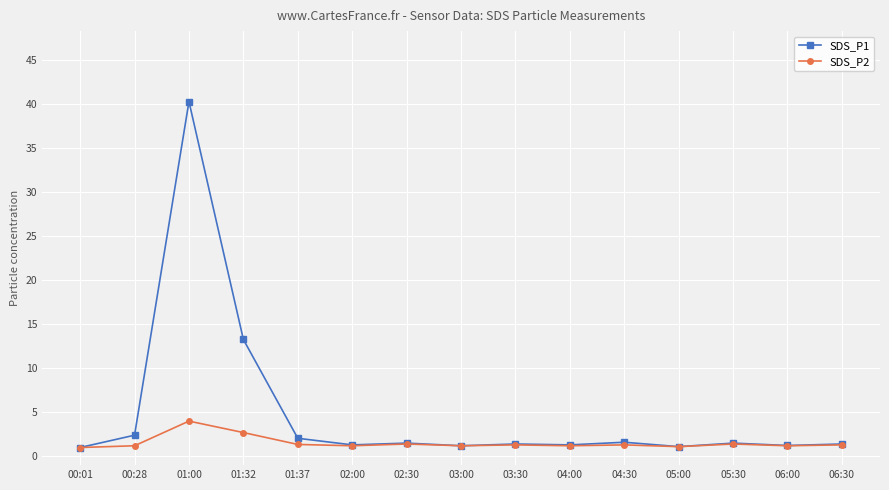

At which category does the chart reach its peak across all series?

01:00